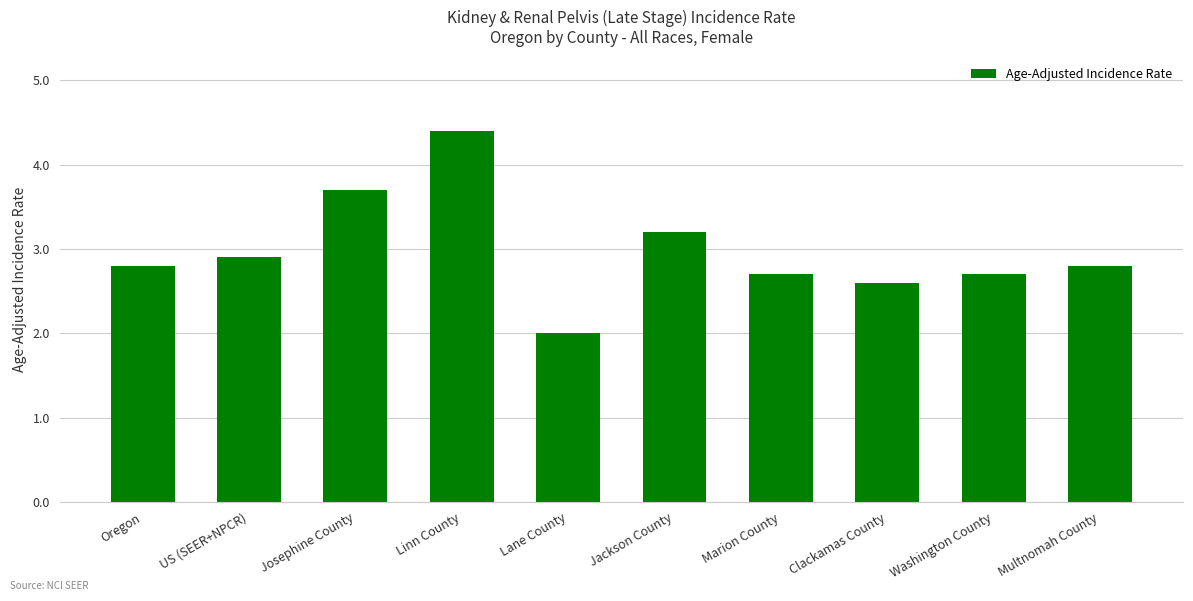

What is the sum of the values at Josephine County and Oregon?

6.5